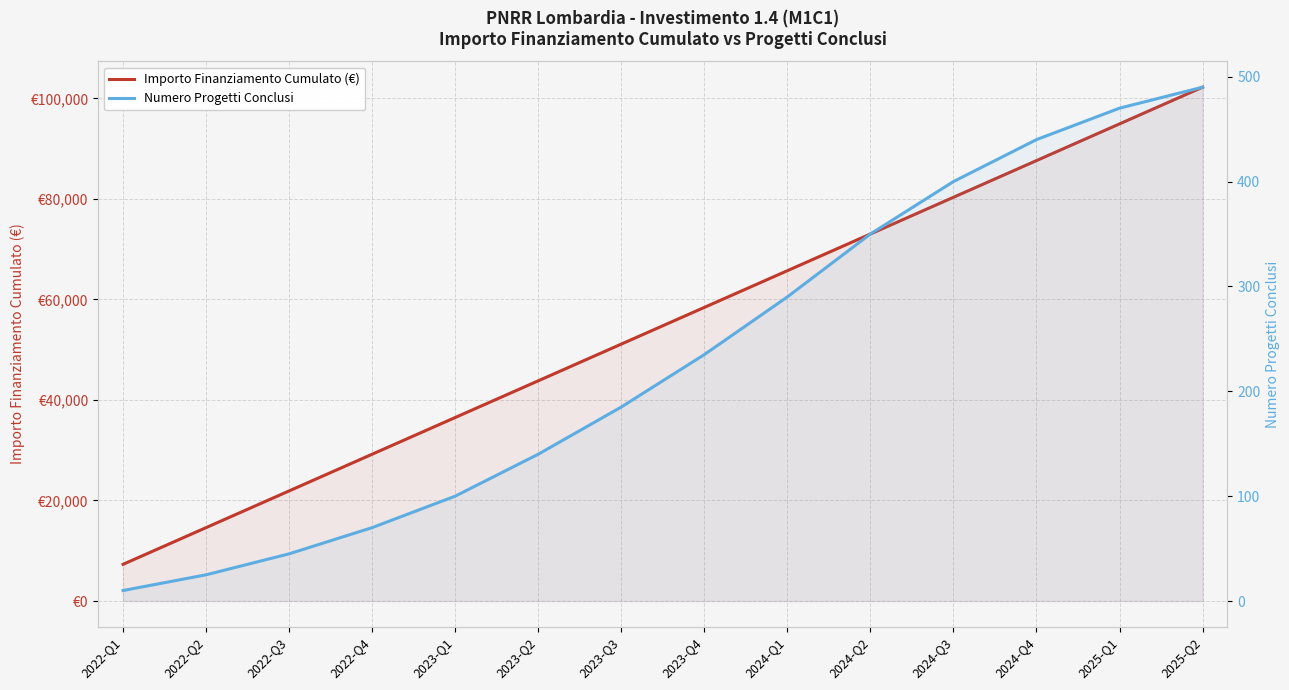

What value does the Numero Progetti Conclusi series have at 2024-Q3?

400